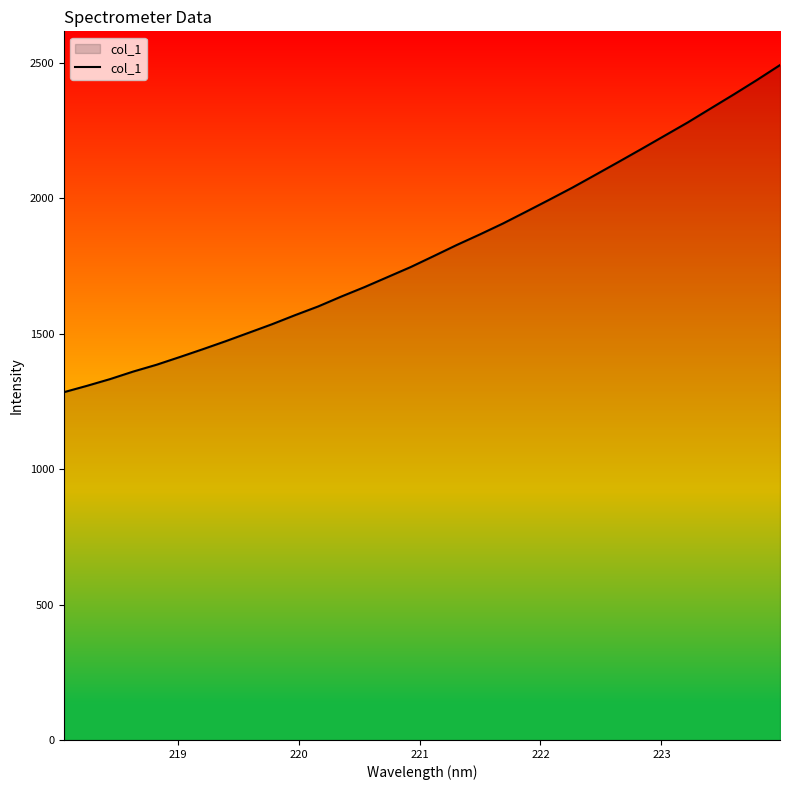

What is the maximum value shown in the chart?

2492.8